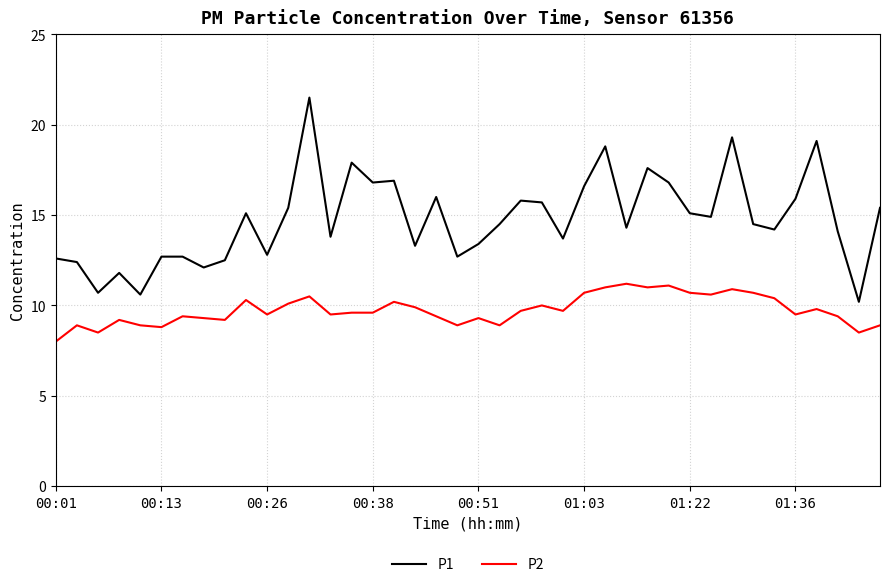

True or false: P1 and P2 cross at least once.

False